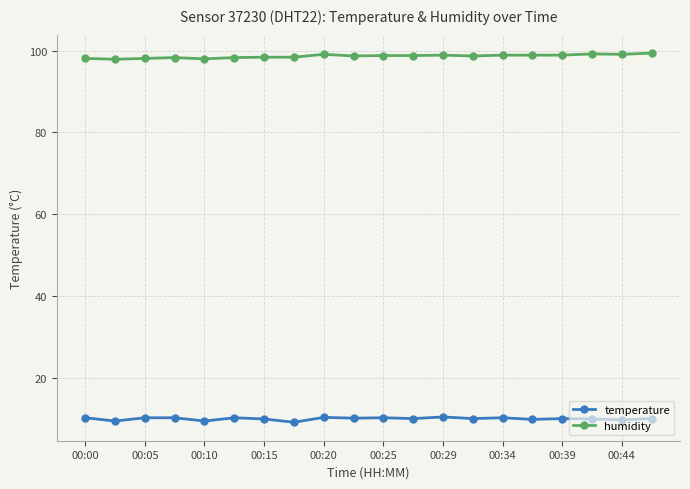

True or false: temperature and humidity intersect in this chart.

False